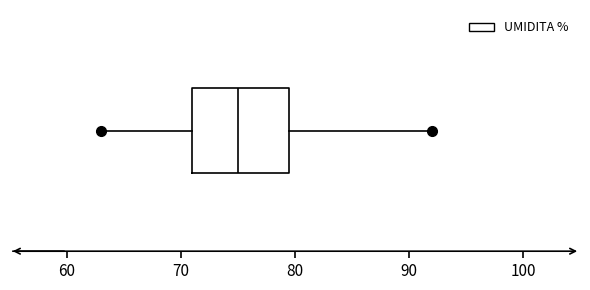

Read this box plot against the x-axis: the position of the median line, the range covered by the box, and the ends of both whiskers. The values are not printed on the chart, so give them approximately, as read against the axis.

median 75, box 71 to 80, whiskers 63 to 92